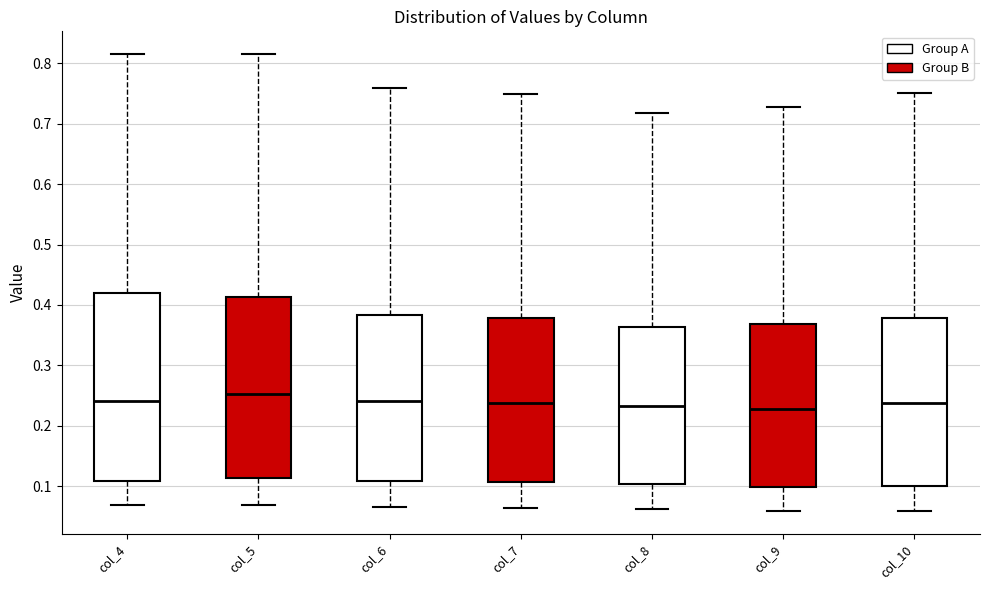

Reading left to right, read every box against the y-axis: the position of its median line, the range the box covers, and the ends of its whiskers. The values are not printed on the chart, so give them approximately, as read against the axis.

col_4: median 0.24, box 0.11 to 0.42, whiskers 0.07 to 0.81
col_5: median 0.25, box 0.11 to 0.41, whiskers 0.07 to 0.81
col_6: median 0.24, box 0.11 to 0.38, whiskers 0.07 to 0.76
col_7: median 0.24, box 0.11 to 0.38, whiskers 0.06 to 0.75
col_8: median 0.23, box 0.10 to 0.36, whiskers 0.06 to 0.72
col_9: median 0.23, box 0.10 to 0.37, whiskers 0.06 to 0.73
col_10: median 0.24, box 0.10 to 0.38, whiskers 0.06 to 0.75